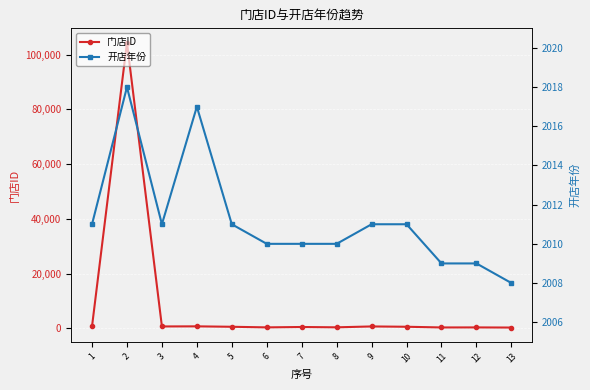

The 开店年份 series shows 3037 at 1. True or false?

False